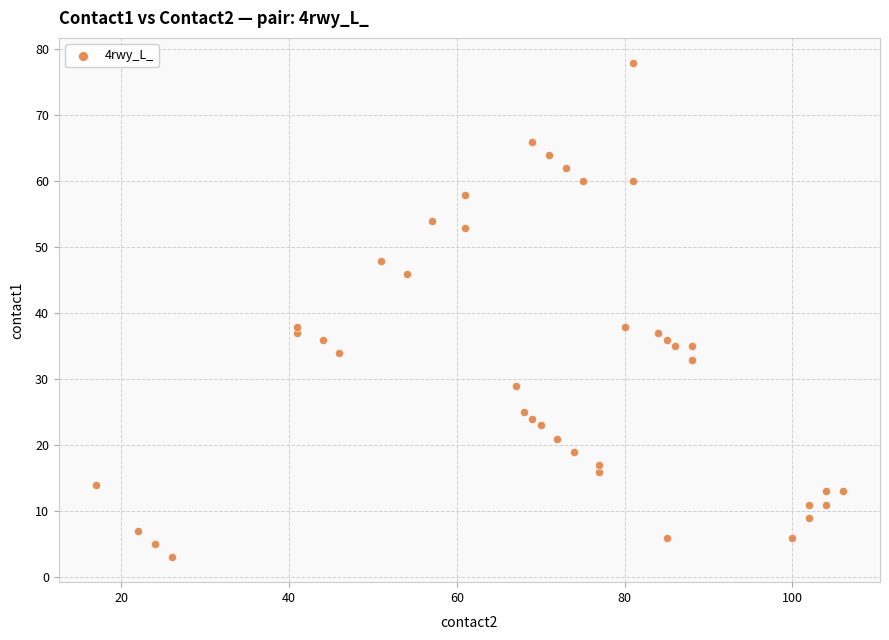

What is the range of Y values (max minus min)?

75